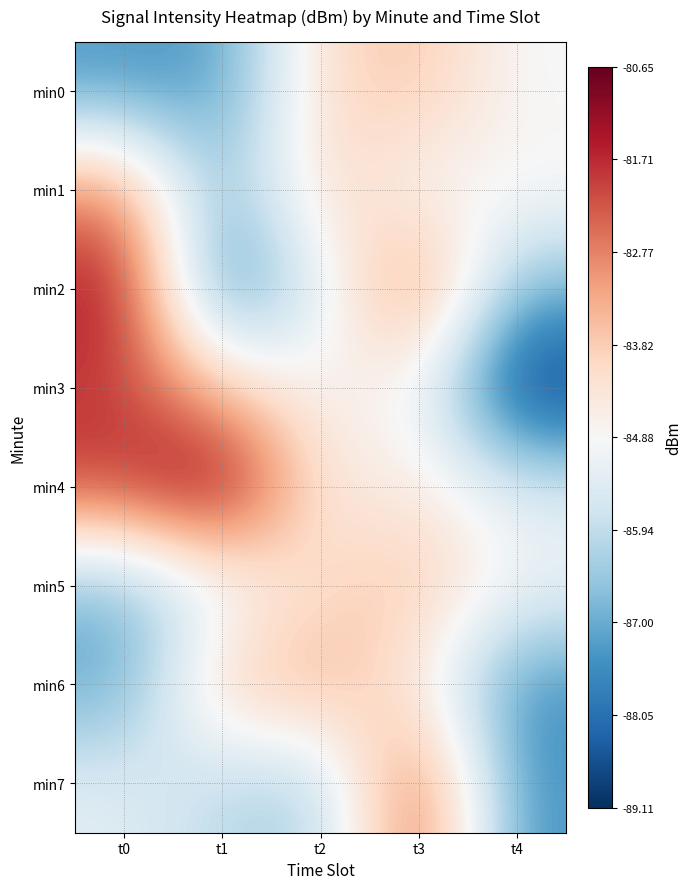

What is the total value across all series at t2?

-676.5